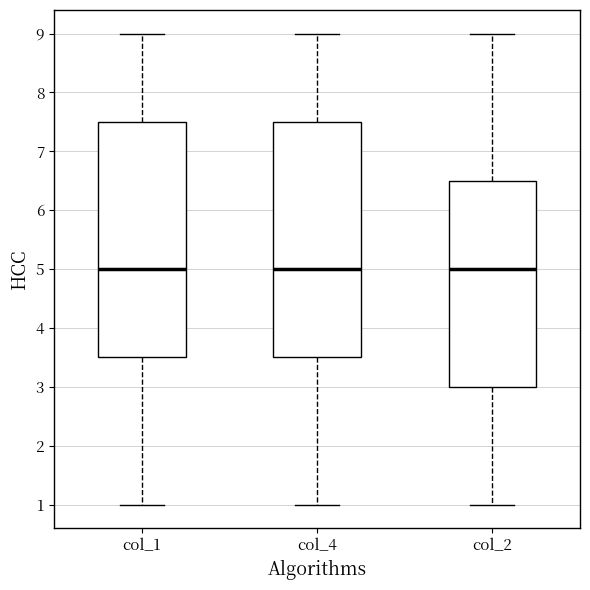

Reading left to right, transcribe this box plot: for each box, give where its median line is, the range the box spans, and where its two whiskers end, as read against the y-axis. The values are not printed on the chart, so give them approximately, as read against the axis.

col_1: median 5.0, box 3.5 to 7.5, whiskers 1.0 to 9.0
col_4: median 5.0, box 3.5 to 7.5, whiskers 1.0 to 9.0
col_2: median 5.0, box 3.0 to 6.5, whiskers 1.0 to 9.0